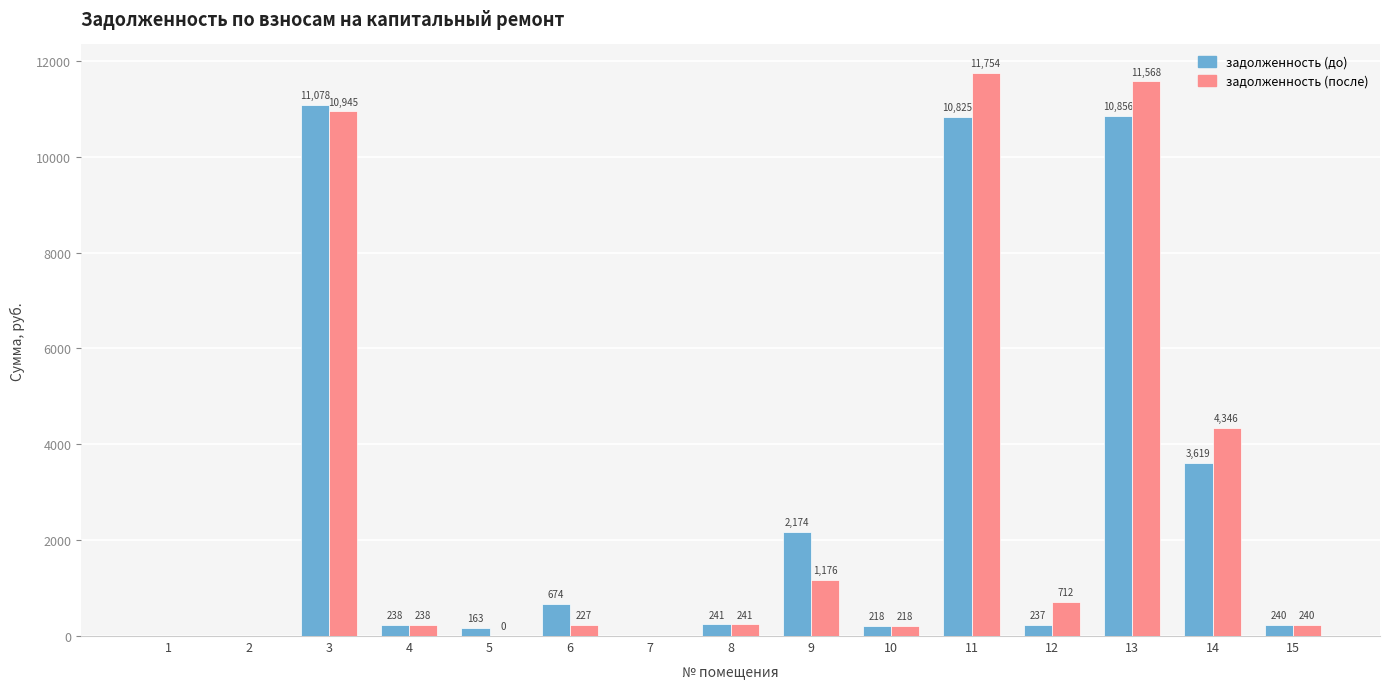

Between 3 and 6, which series saw the biggest shift?

задолженность (после)